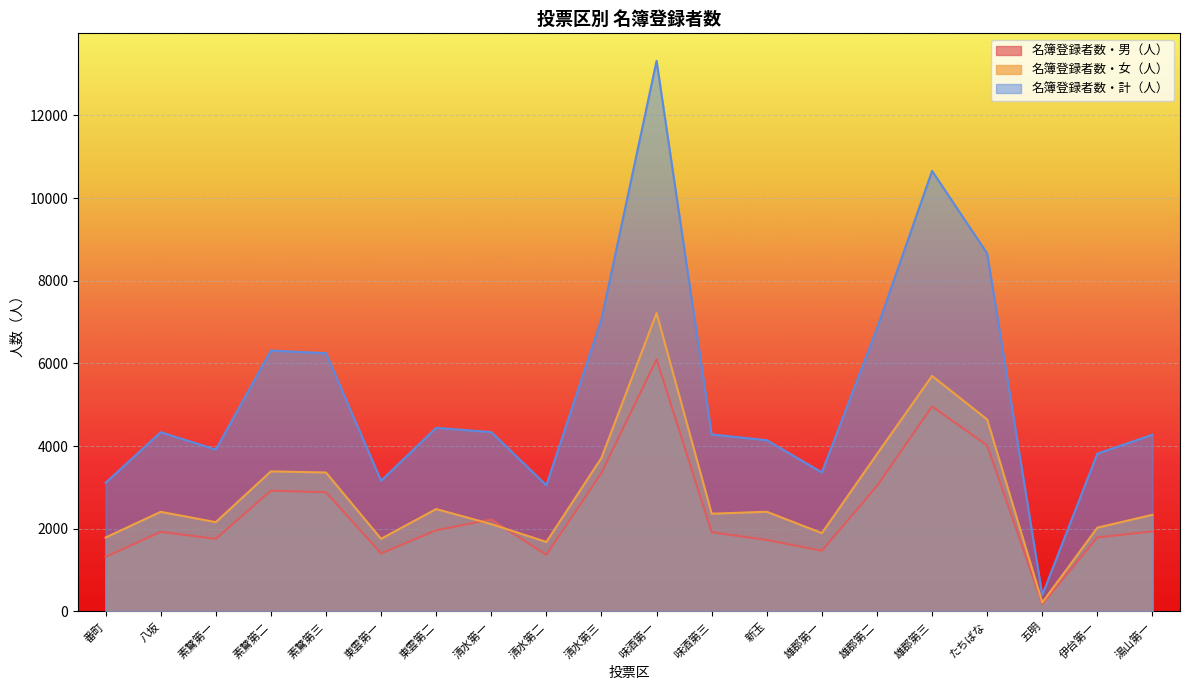

Which series has the largest range (max minus min)?

名簿登録者数・計（人）